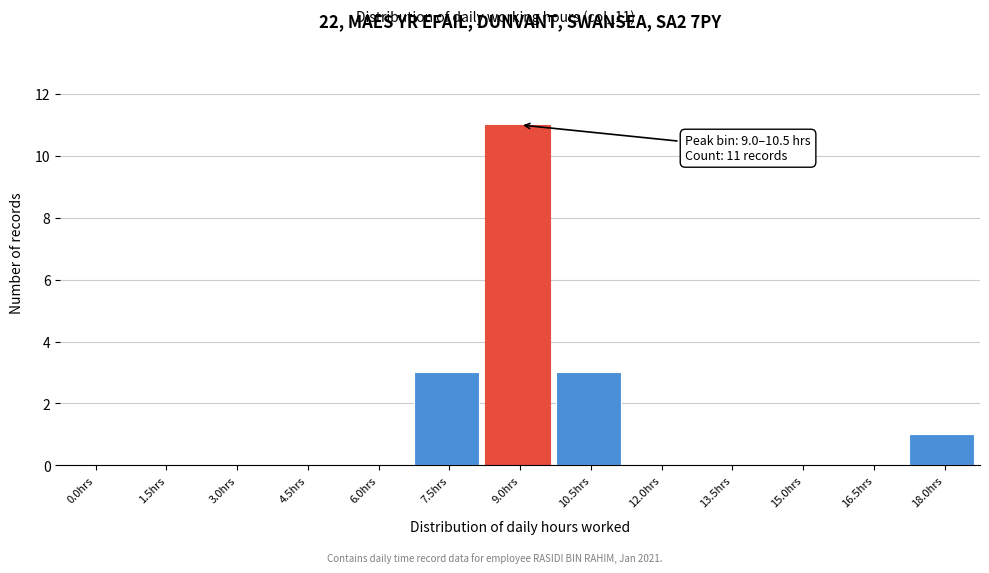

Which category has the highest value across all series?

9.0hrs